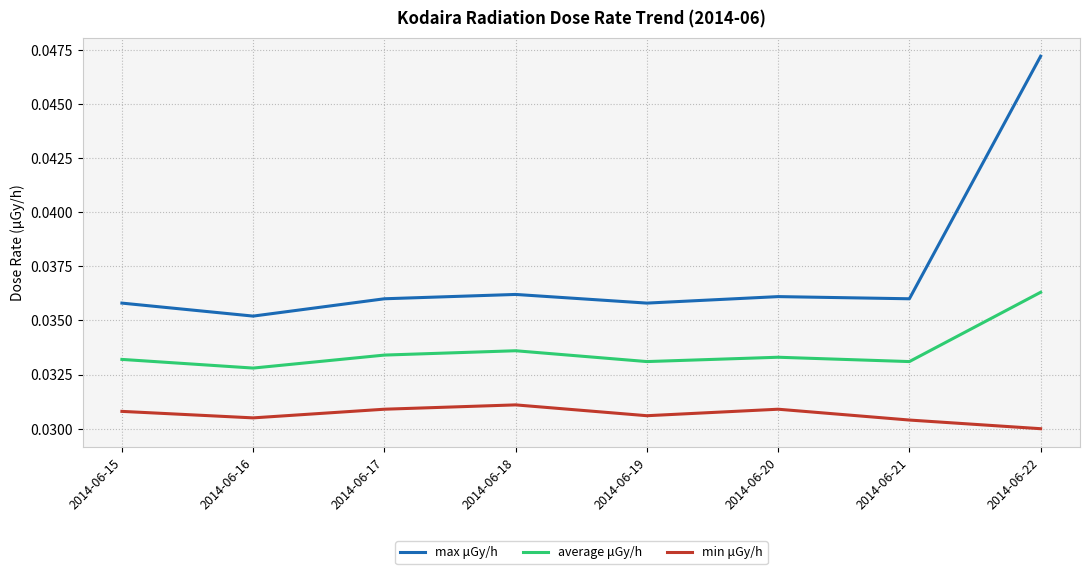

Is it true that average μGy/h equals 0.1 at 2014-06-15?

False